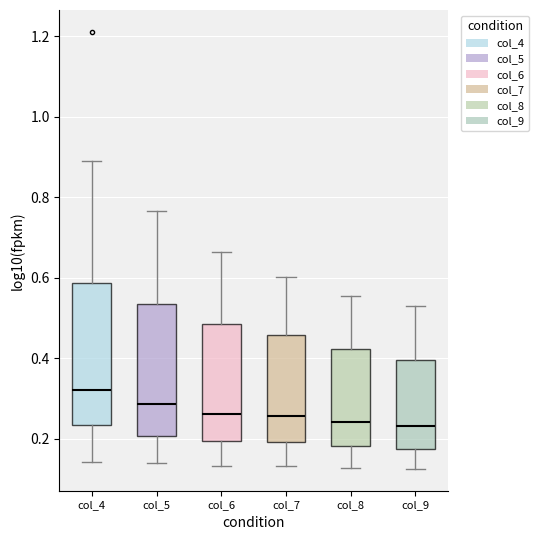

Which box has the highest median line?

col_4